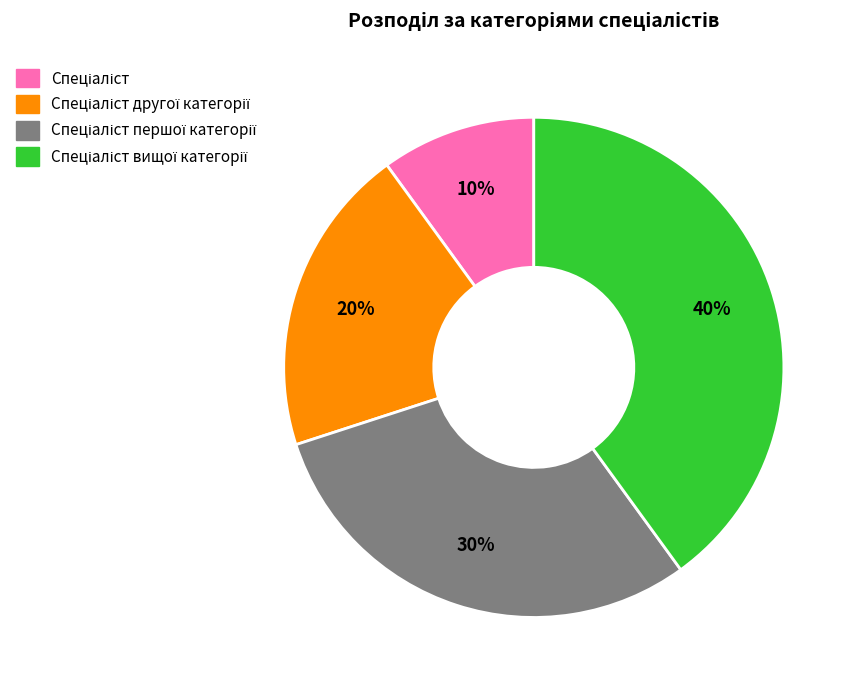

To the nearest percent, what is the average slice percentage?

25%